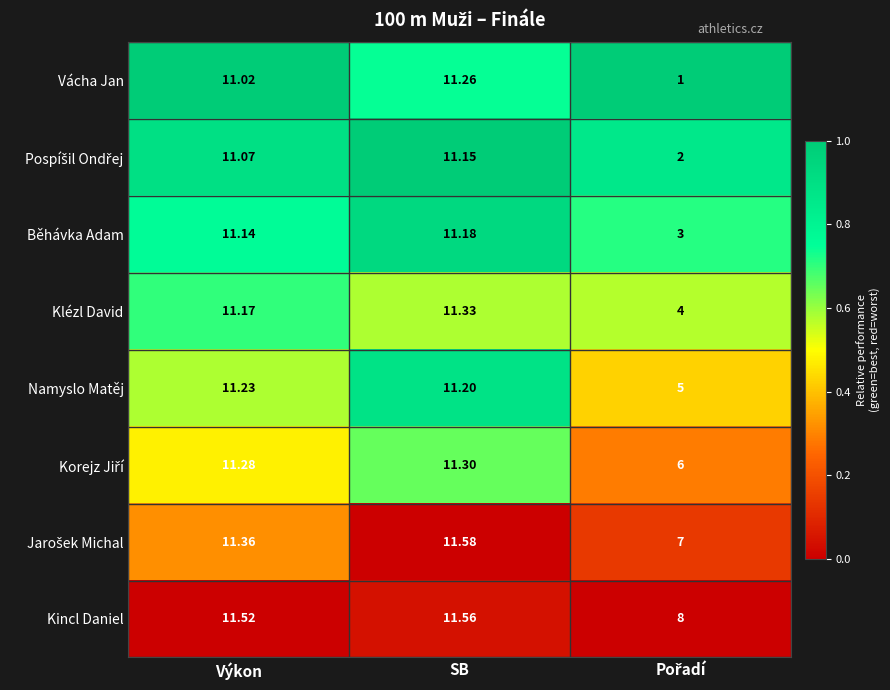

At which category does the chart reach its peak across all series?

SB